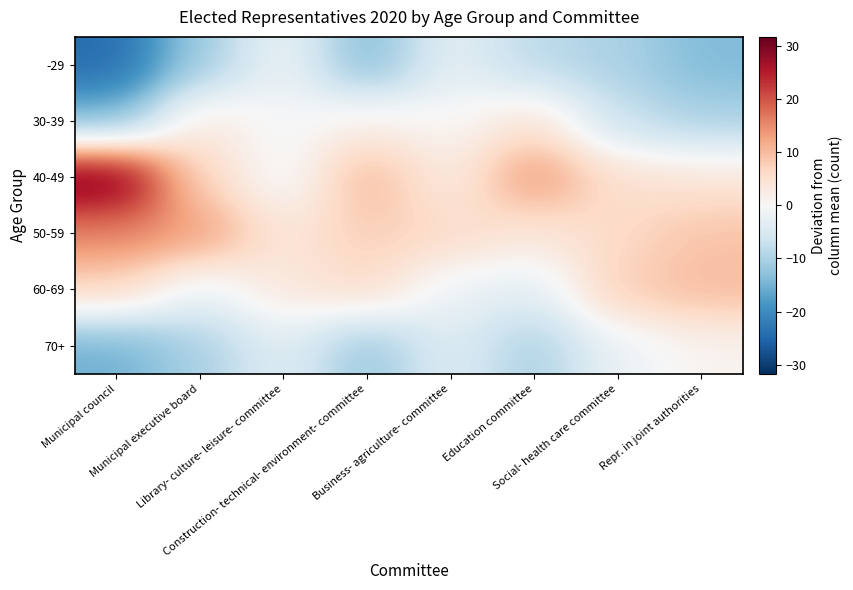

Reading right to left, transcribe all the data shown in this chart.

-29: Repr. in joint authorities=-14.0	Social- health care committee=-10.0	Education committee=-8.5	Business- agriculture- committee=-2.8	Construction- technical- environment- committee=-14.2	Library- culture- leisure- committee=-1.5	Municipal executive board=-11.3	Municipal council=-24.3
30-39: Repr. in joint authorities=-10.0	Social- health care committee=-7.0	Education committee=4.5	Business- agriculture- committee=0.2	Construction- technical- environment- committee=1.8	Library- culture- leisure- committee=-0.5	Municipal executive board=3.7	Municipal council=-14.3
40-49: Repr. in joint authorities=4.0	Social- health care committee=5.0	Education committee=14.5	Business- agriculture- committee=2.2	Construction- technical- environment- committee=10.8	Library- culture- leisure- committee=-1.5	Municipal executive board=6.7	Municipal council=31.7
50-59: Repr. in joint authorities=9.0	Social- health care committee=6.0	Education committee=3.5	Business- agriculture- committee=6.2	Construction- technical- environment- committee=7.8	Library- culture- leisure- committee=3.5	Municipal executive board=13.7	Municipal council=15.7
60-69: Repr. in joint authorities=10.0	Social- health care committee=8.0	Education committee=-3.5	Business- agriculture- committee=-1.8	Construction- technical- environment- committee=5.8	Library- culture- leisure- committee=3.5	Municipal executive board=-2.3	Municipal council=6.7
70+: Repr. in joint authorities=1.0	Social- health care committee=-2.0	Education committee=-10.5	Business- agriculture- committee=-3.8	Construction- technical- environment- committee=-12.2	Library- culture- leisure- committee=-3.5	Municipal executive board=-10.3	Municipal council=-15.3